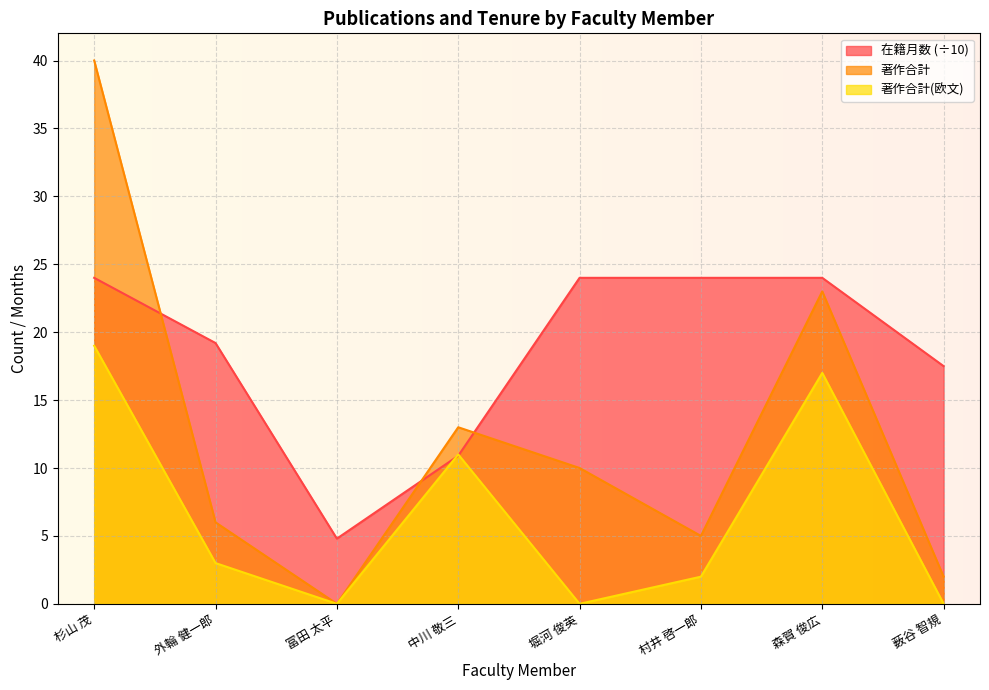

What are all the series names shown in the legend?

在籍月数 (÷10), 著作合計, 著作合計(欧文)